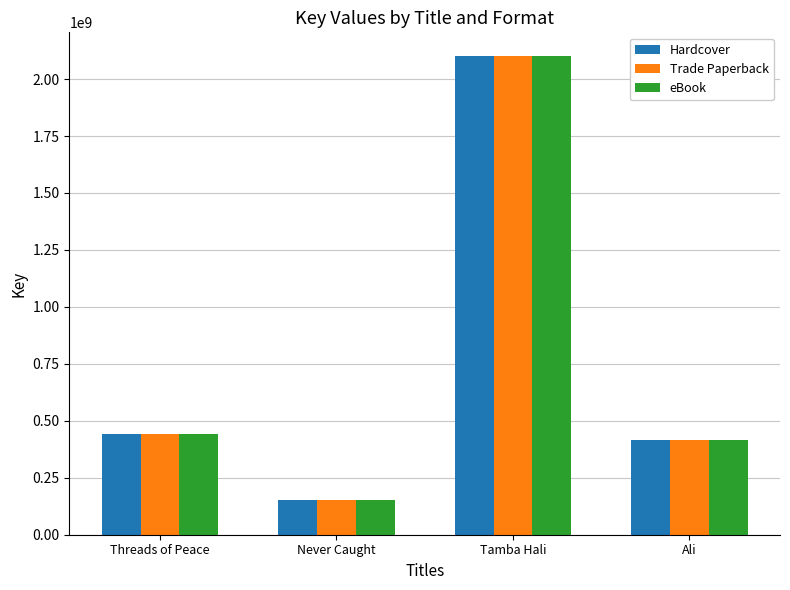

What is the maximum value shown in the chart?

2100092838